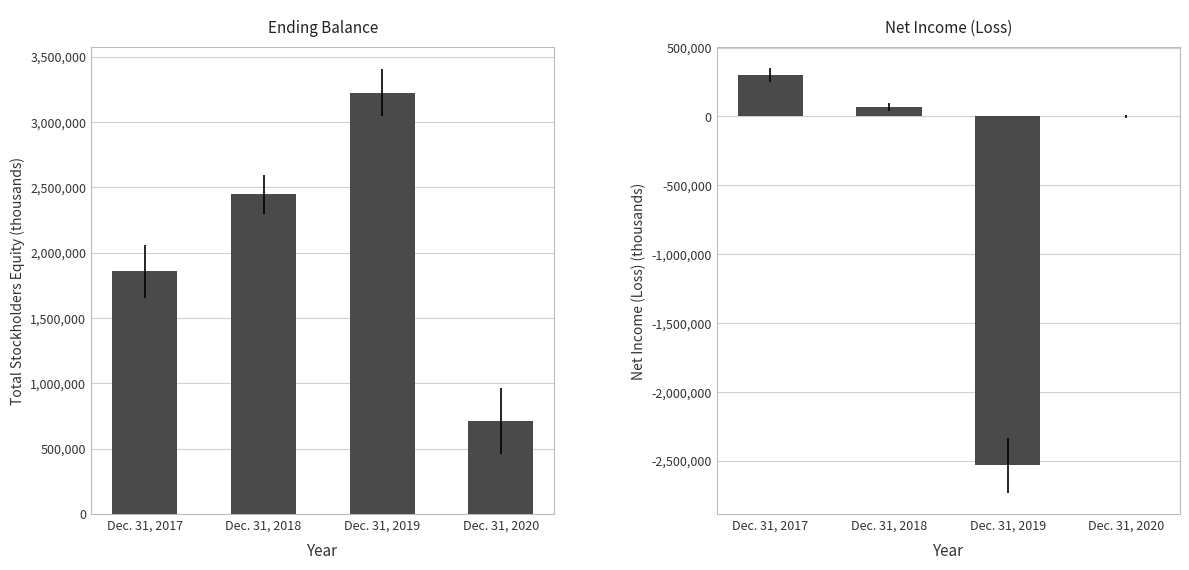

At how many categories does at least one series exceed 2278510?

2